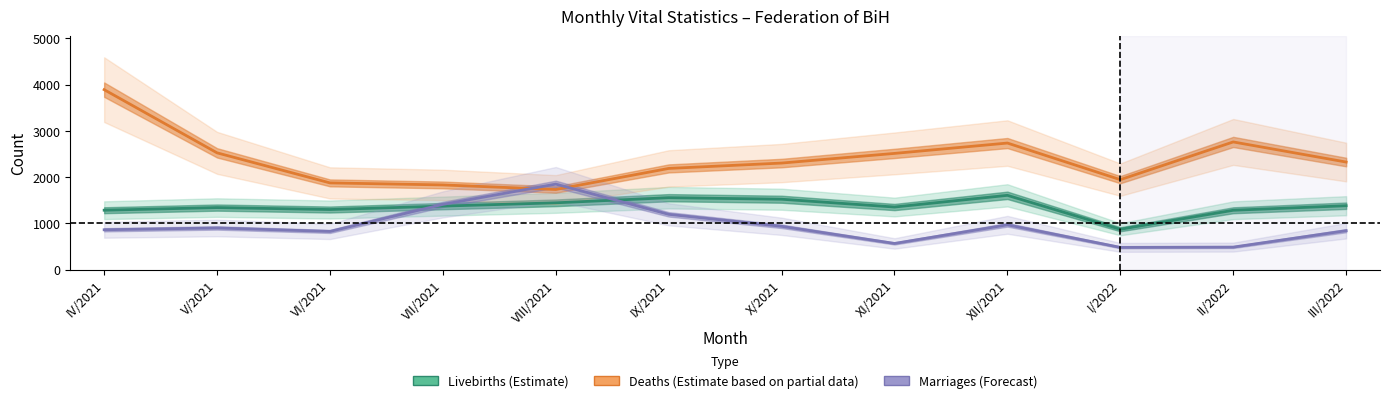

In Marriages (Forecast), how many points are higher than both neighbors (excluding endpoints)?

3